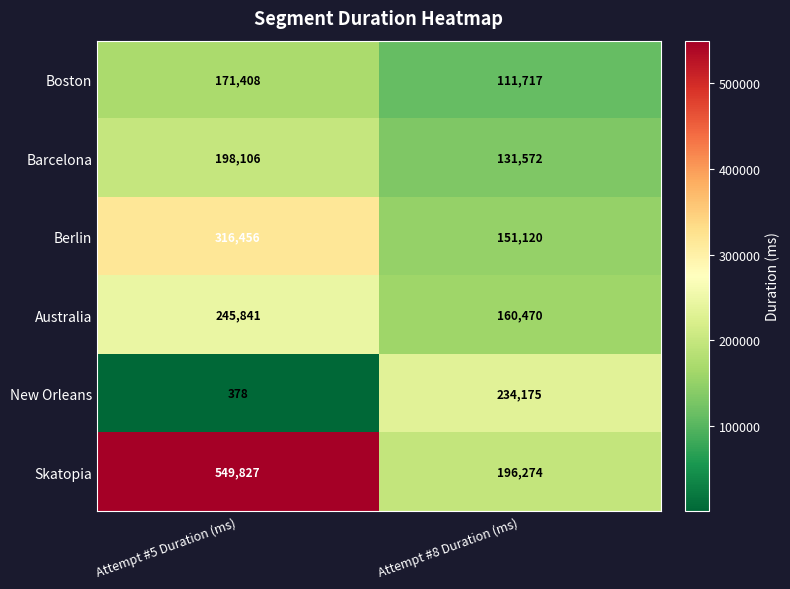

At which category is the sum across all series the highest?

Attempt #5 Duration (ms)